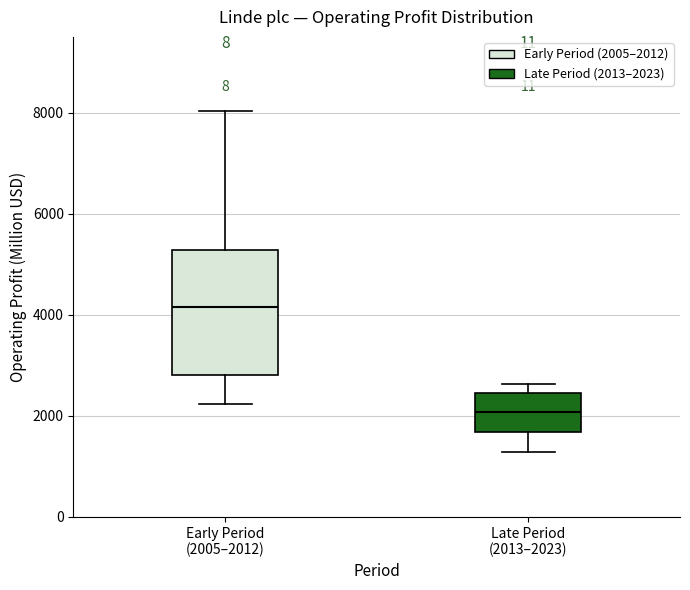

Reading left to right, read every box against the y-axis: the position of its median line, the range the box covers, and the ends of its whiskers. The values are not printed on the chart, so give them approximately, as read against the axis.

Early Period (2005–2012): median 4200, box 2800 to 5200, whiskers 2200 to 8000
Late Period (2013–2023): median 2000, box 1600 to 2400, whiskers 1200 to 2600